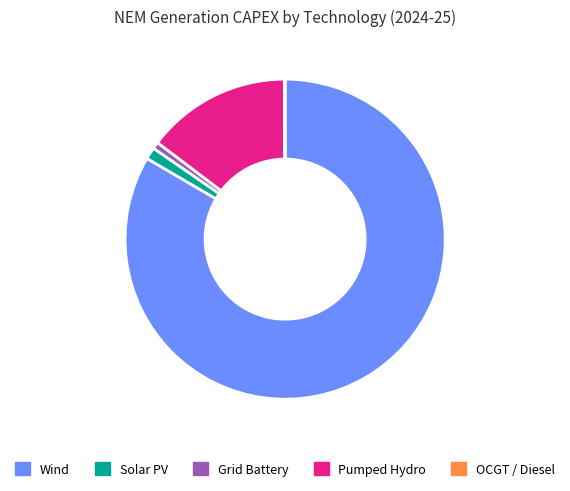

True or false: Wind accounts for 91% of the total.

False